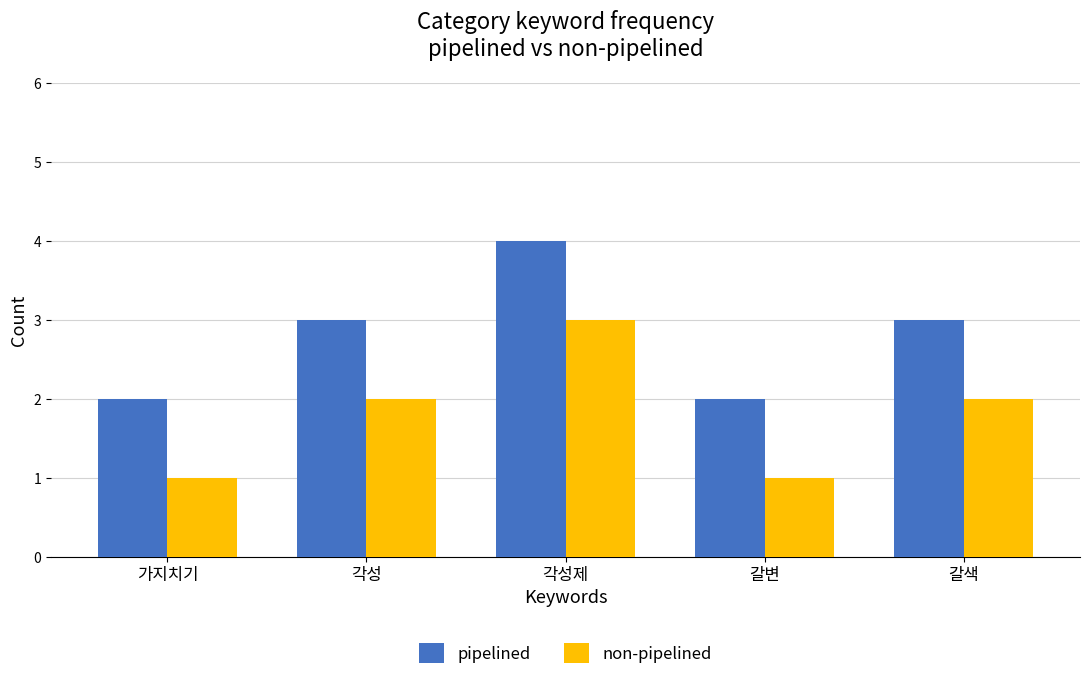

What value does the pipelined series have at 각성?

3